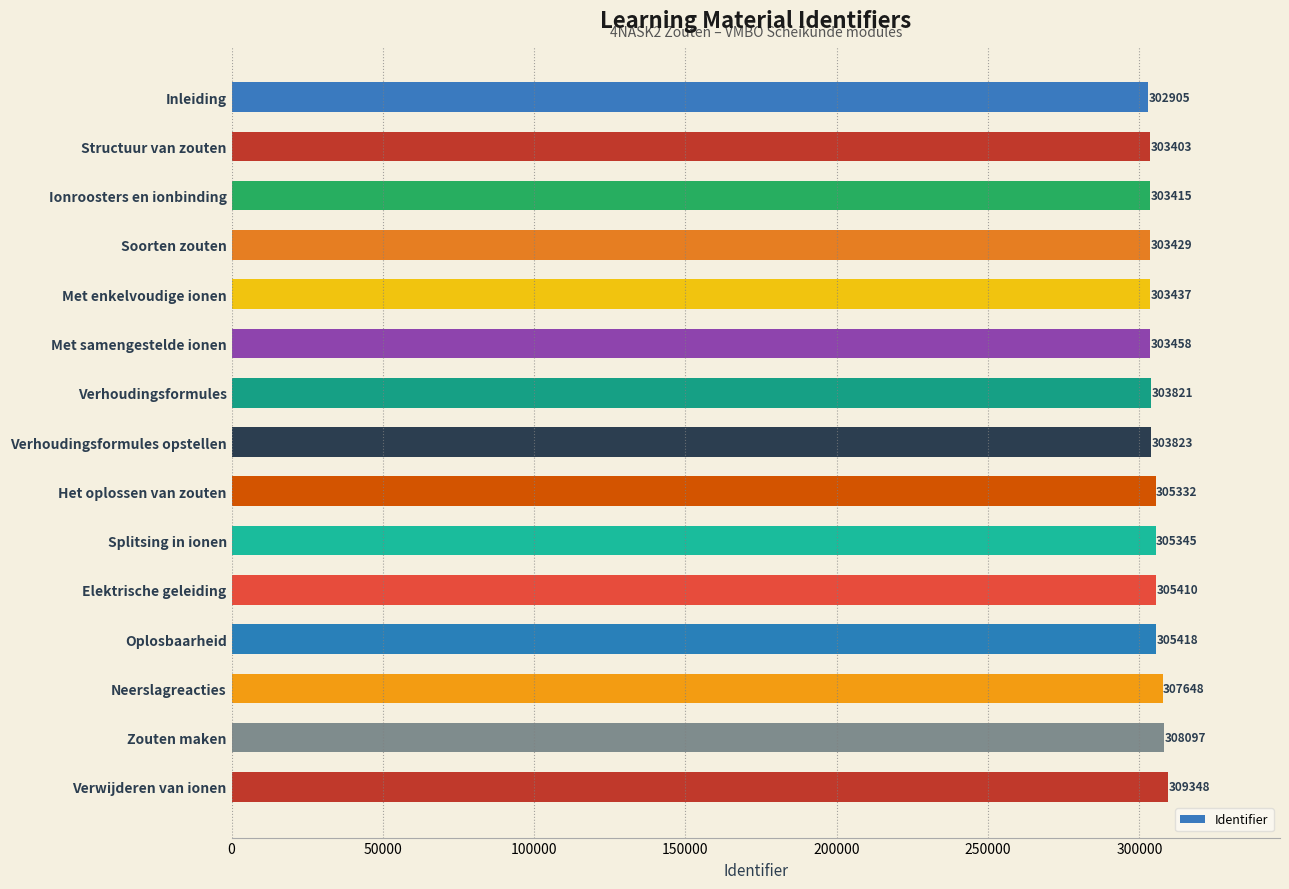

Rank the categories by value from highest to lowest.

Verwijderen van ionen, Zouten maken, Neerslagreacties, Oplosbaarheid, Elektrische geleiding, Splitsing in ionen, Het oplossen van zouten, Verhoudingsformules opstellen, Verhoudingsformules, Met samengestelde ionen, Met enkelvoudige ionen, Soorten zouten, Ionroosters en ionbinding, Structuur van zouten, Inleiding